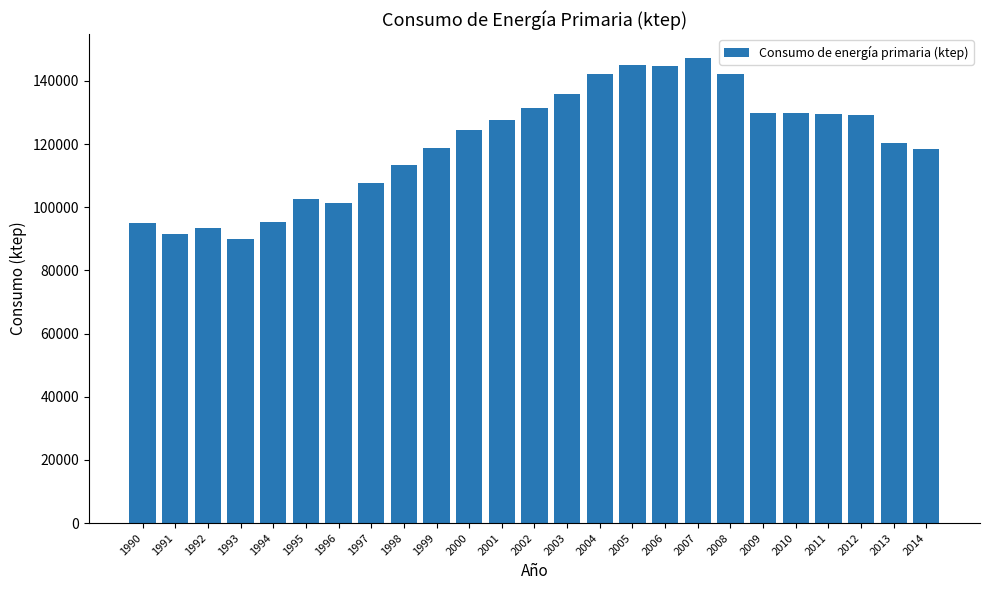

What is the value of the 22nd bar from the left?

129533.3